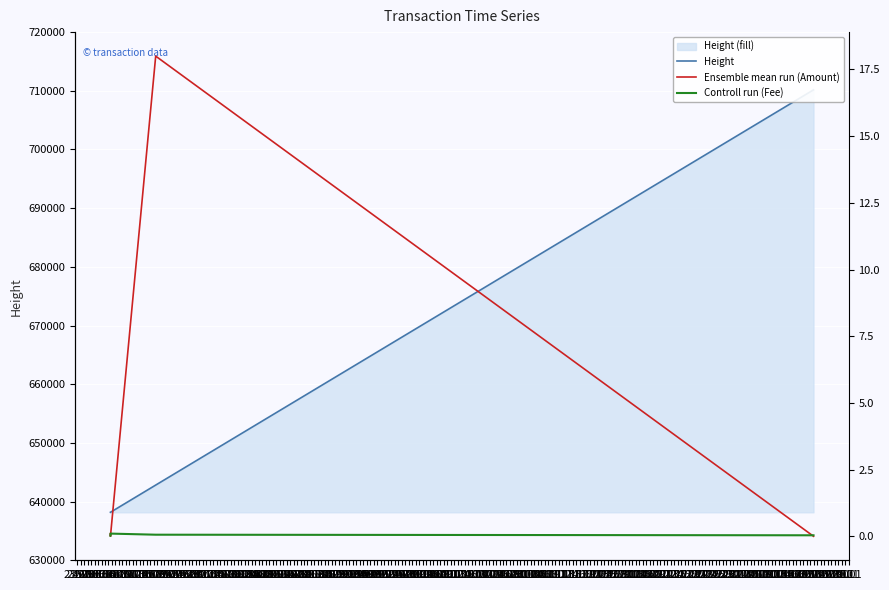

What is the total value across all series at 23.06?

638176.1